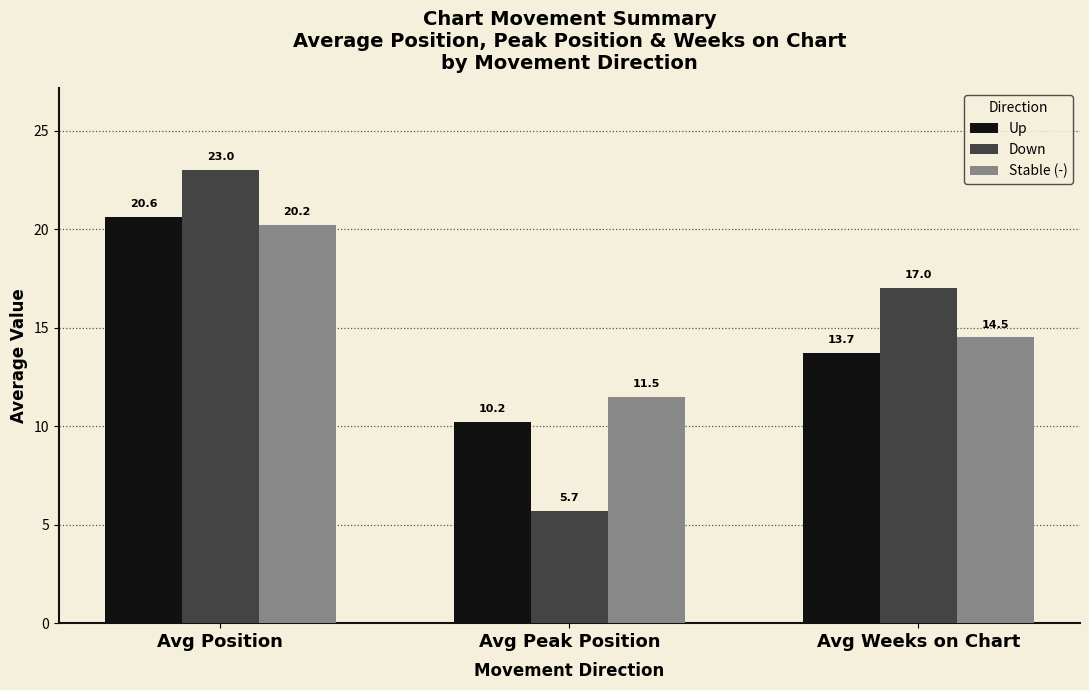

What is the value of the Up bar at the 1st from the left?

20.6